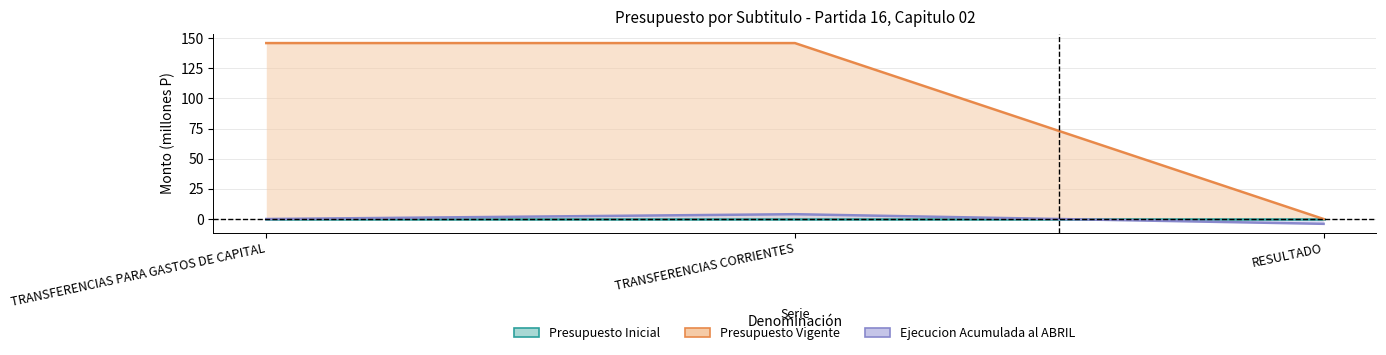

Which label corresponds to the largest value in the chart?

TRANSFERENCIAS PARA GASTOS DE CAPITAL